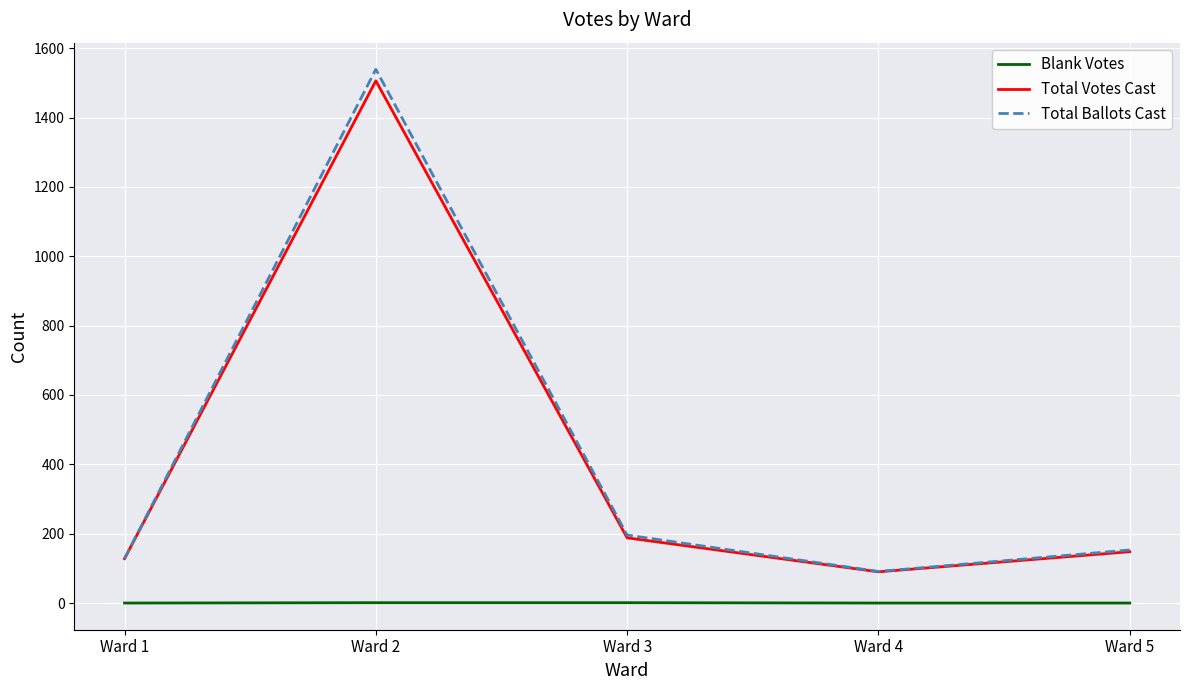

Is the value of Total Votes Cast at Ward 5 greater than the value of Blank Votes at Ward 3?

Yes